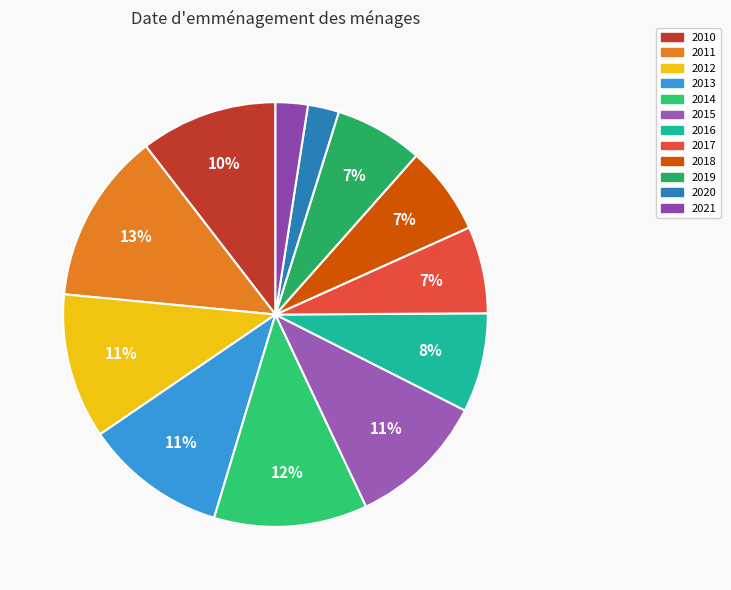

The 2011 slice represents 4% of the pie. True or false?

False